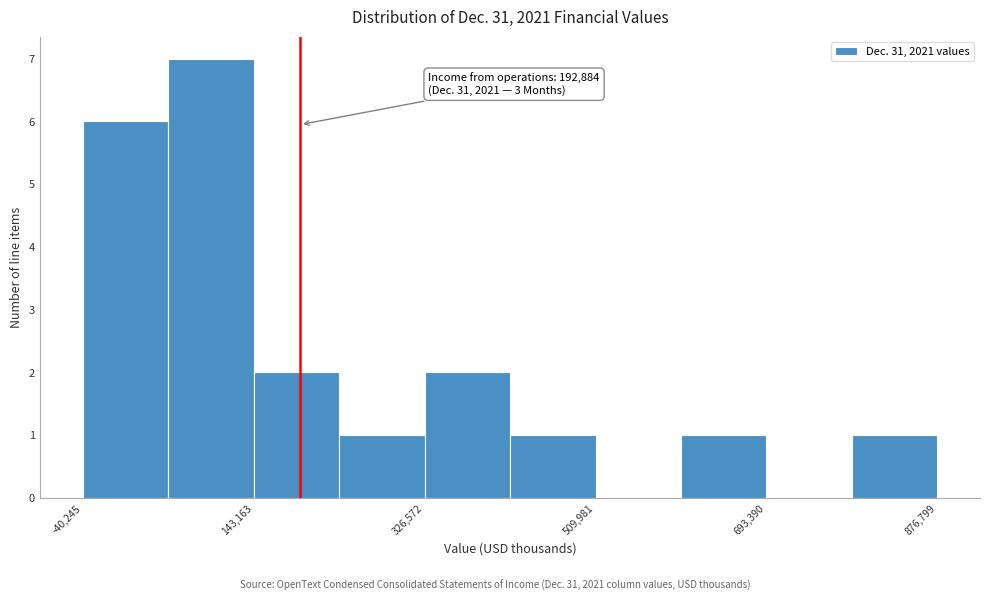

Over which range of the x-axis is the bar tallest?

60000 to 140000